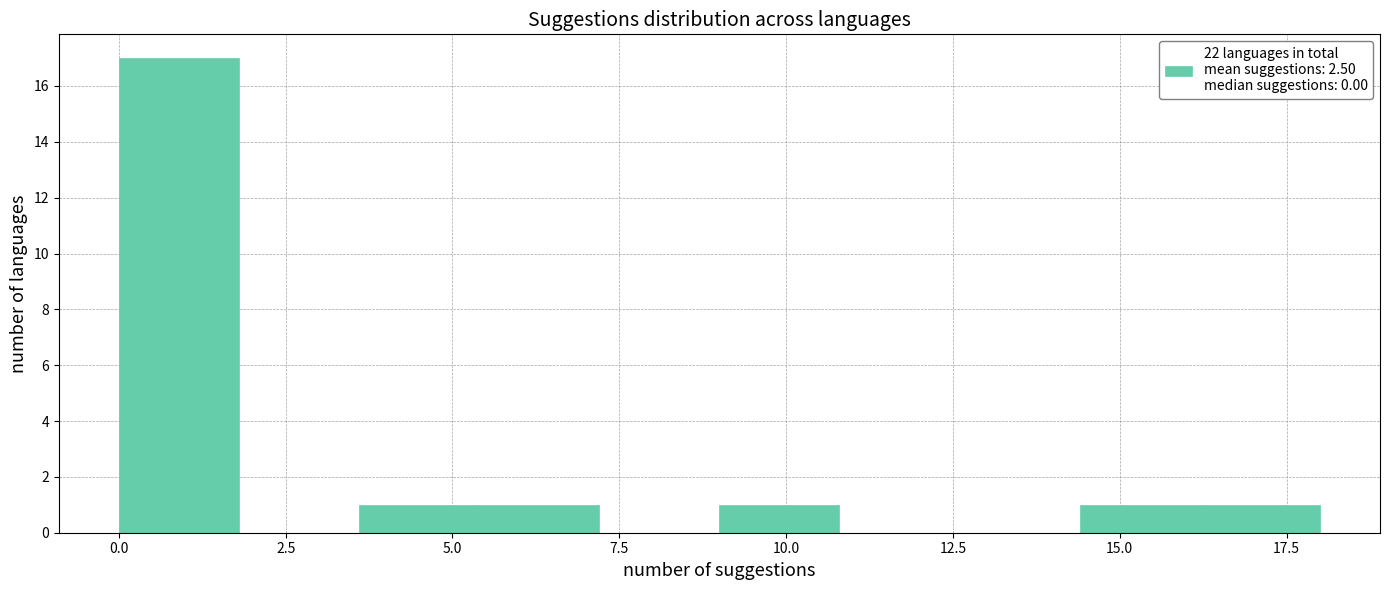

Read against the x-axis, roughly where is the centre of the tallest bar?

1.0